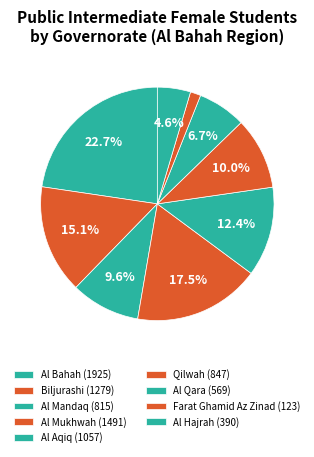

What portion of the pie excludes Al Qara?

93.3%